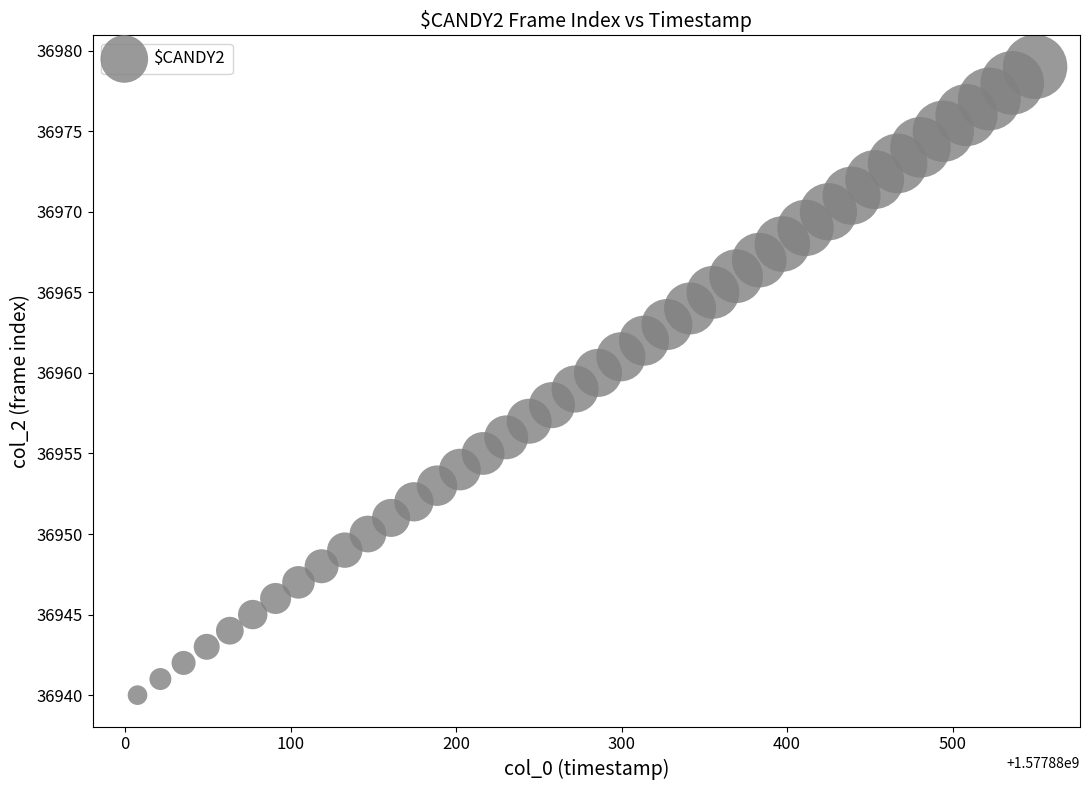

Count the number of points in this scatter plot.

40